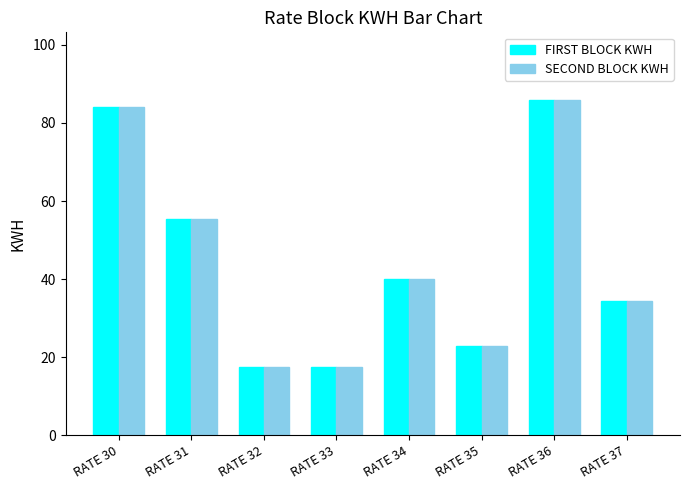

At which label does SECOND BLOCK KWH reach its peak?

RATE 36